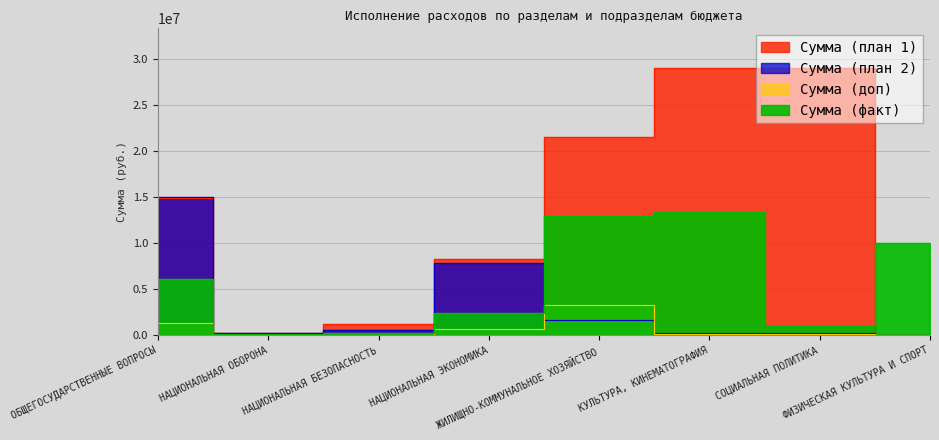

Which series has the largest total across all categories?

Сумма (план 1)